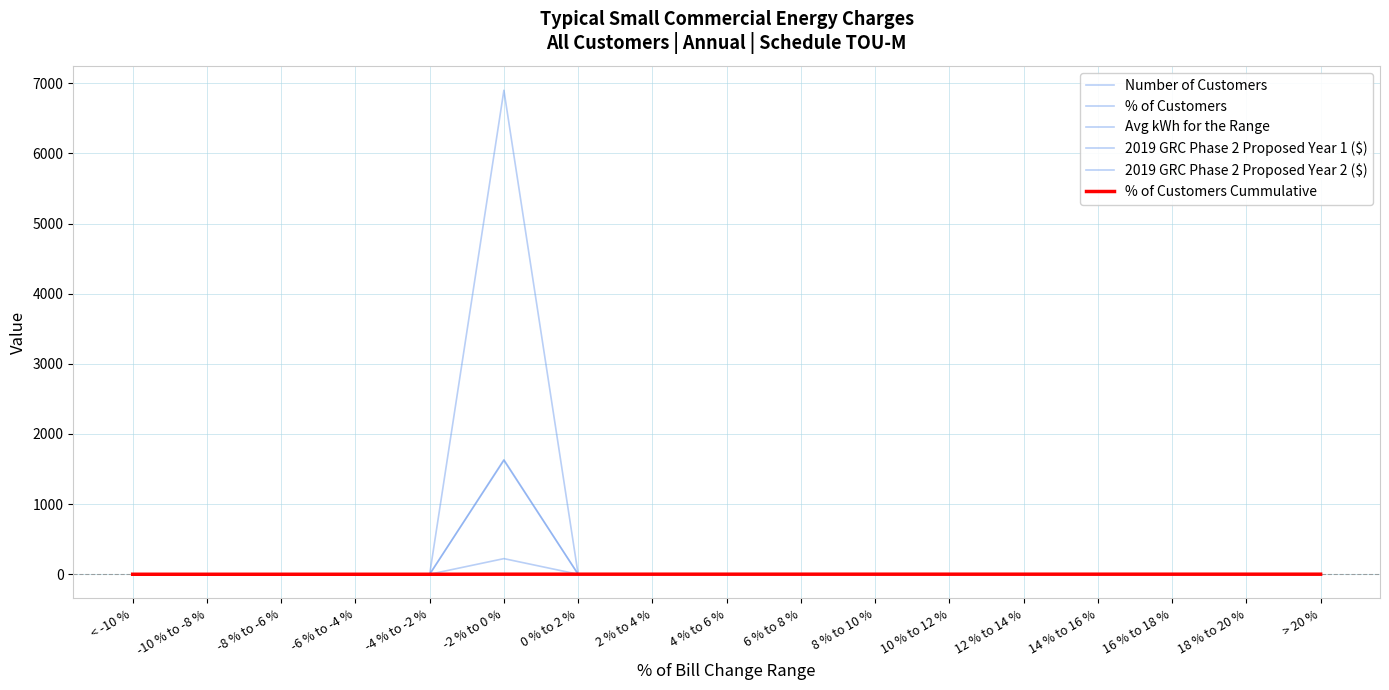

True or false: 2019 GRC Phase 2 Proposed Year 1 ($) and 2019 GRC Phase 2 Proposed Year 2 ($) intersect in this chart.

False